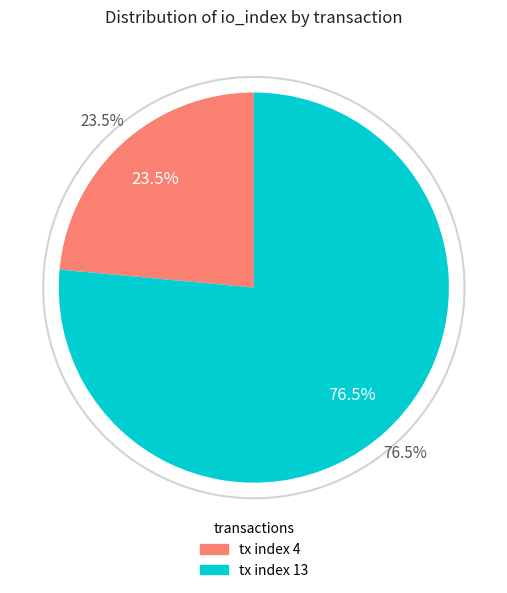

Is there a majority slice in this chart?

Yes